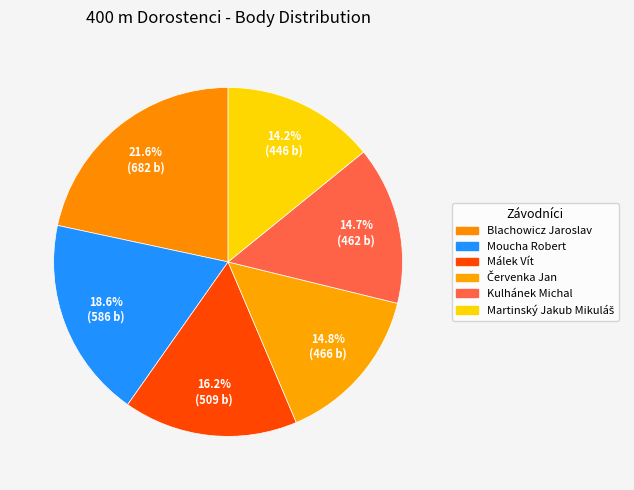

Which category has the biggest portion of the pie?

Blachowicz Jaroslav